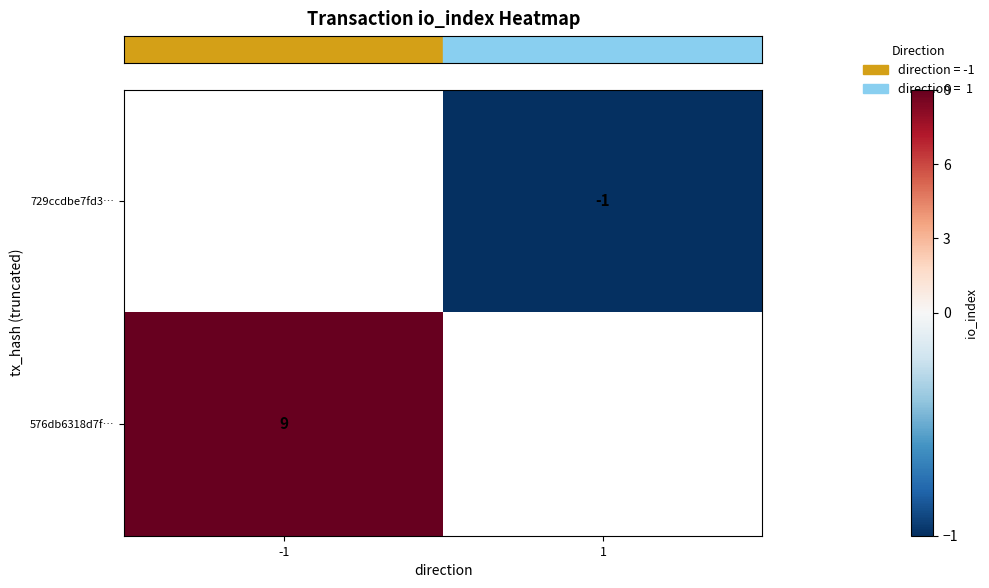

What is the difference between the highest and lowest values at 1?

1